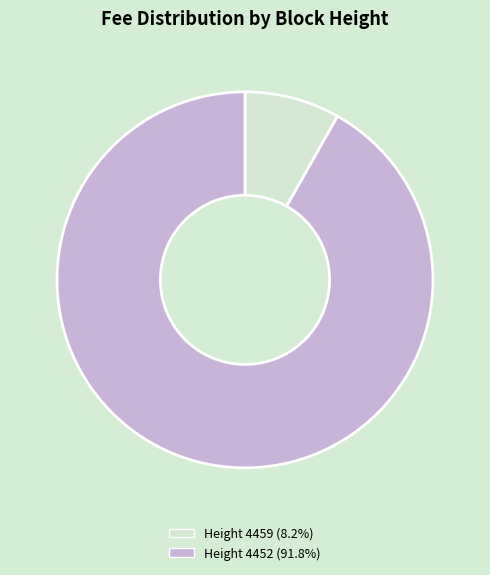

Count the number of slices in the pie.

2